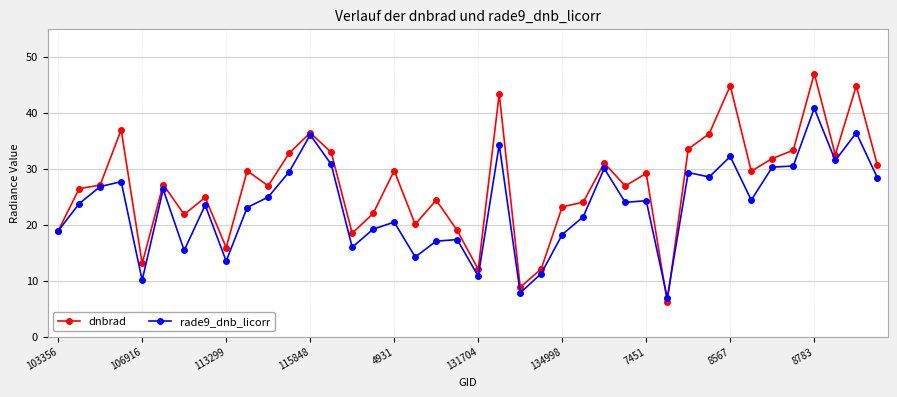

How many interior local valleys does the dnbrad series have?

12